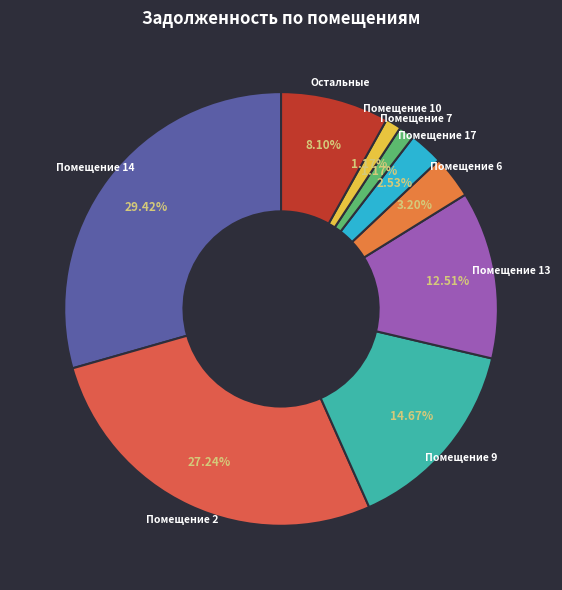

How many segments does this pie chart have?

9